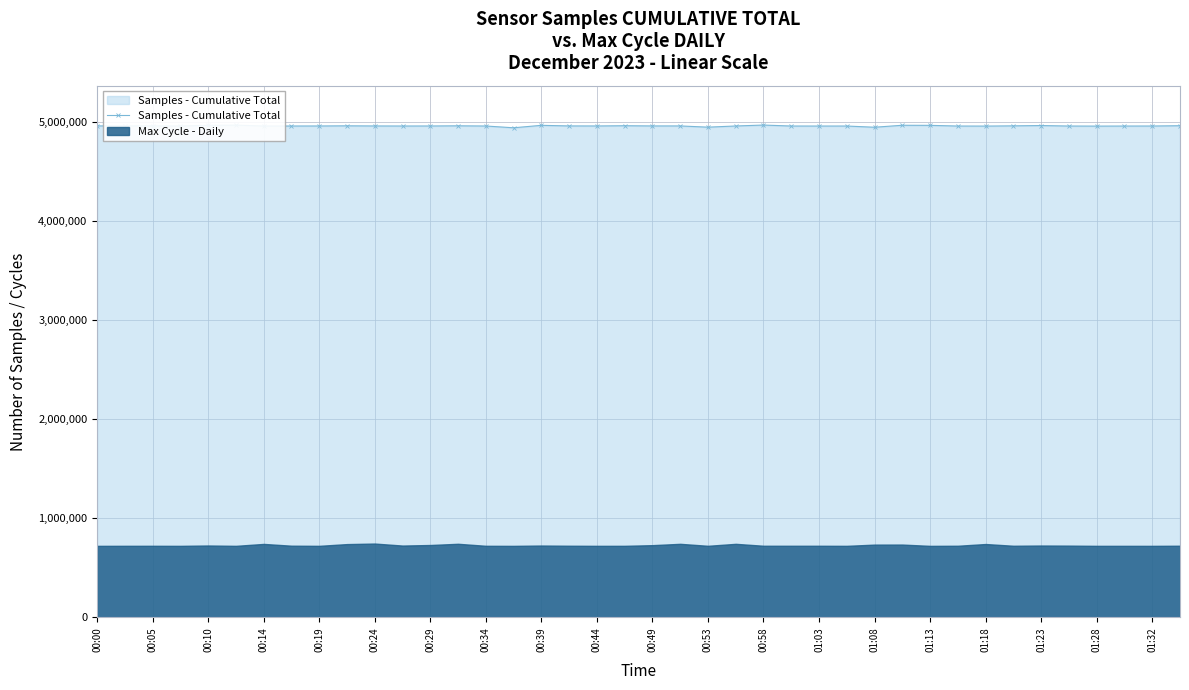

What is the minimum value for Samples - Cumulative Total?

4943861